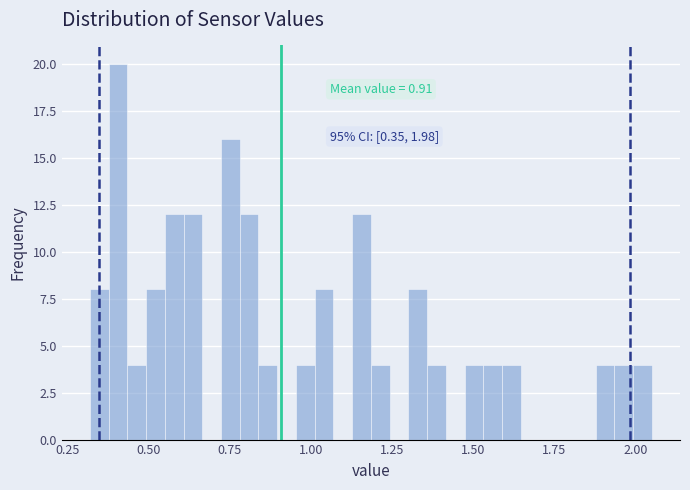

Around what value on the x-axis is the tallest bar? Give the approximate position of its centre, as read against the axis.

0.40